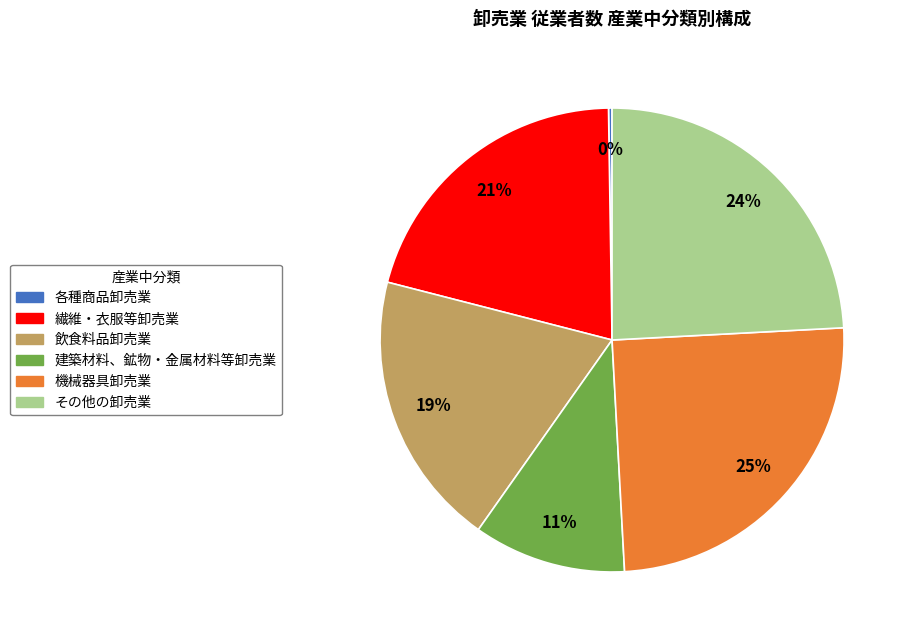

Between 建築材料、鉱物・金属材料等卸売業 and 繊維・衣服等卸売業, which is larger?

繊維・衣服等卸売業